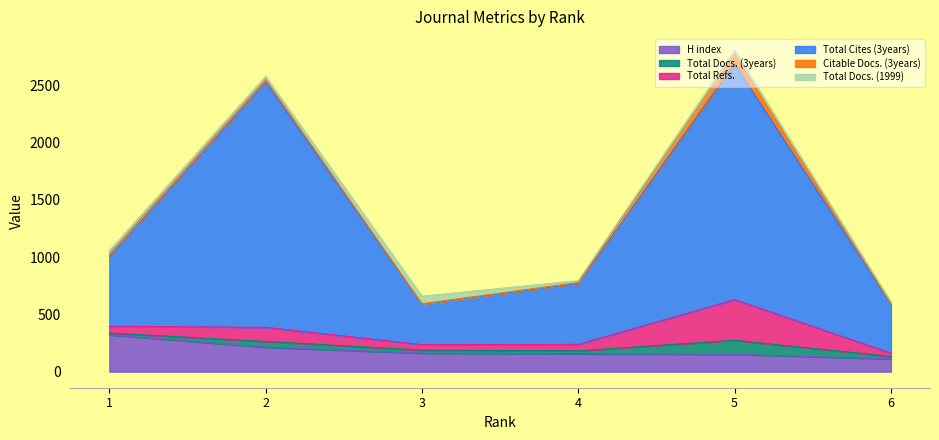

Does the chart display data point markers on the line(s)?

No